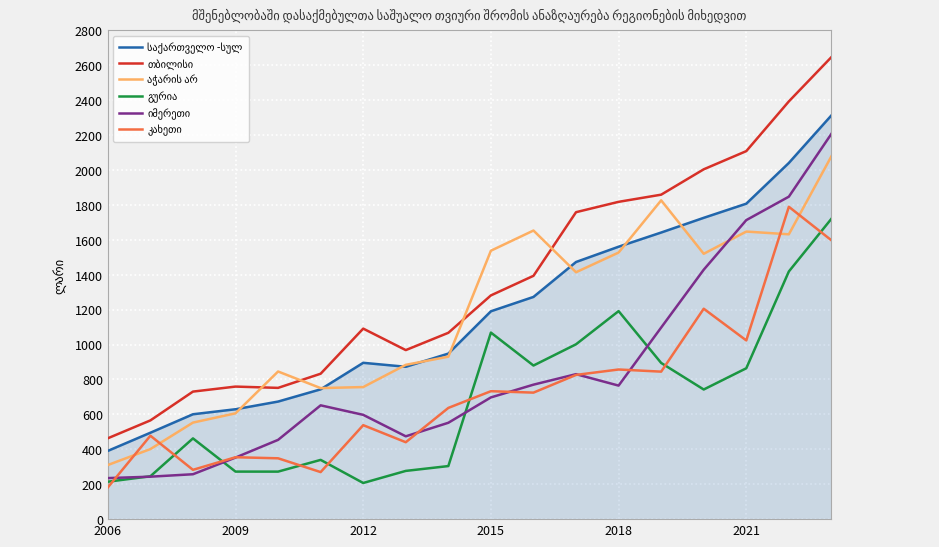

What is the smallest value displayed?

181.7